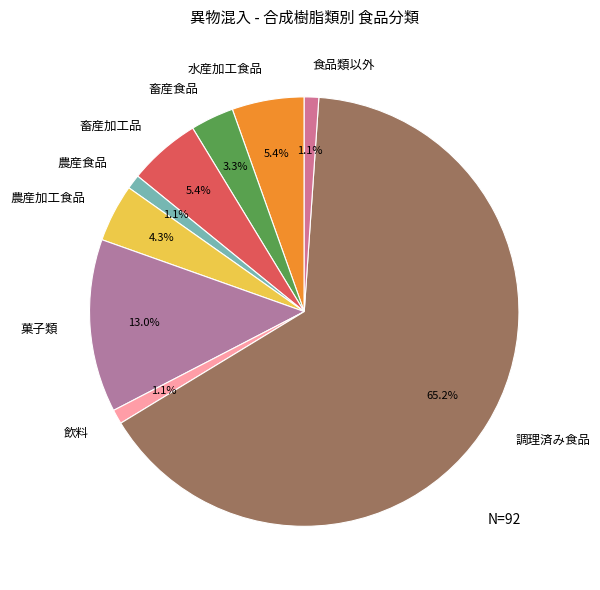

What is the largest slice in the pie chart?

調理済み食品